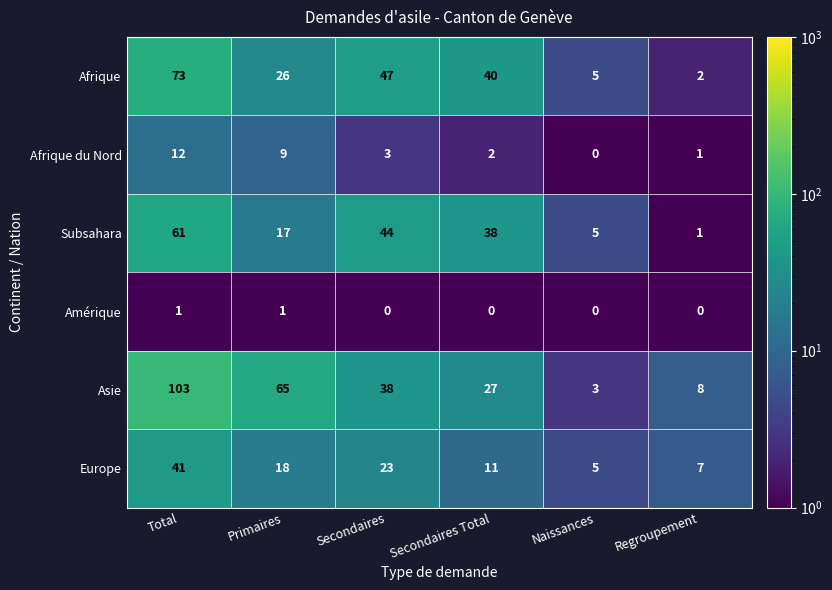

What is the sum of all Afrique values?

193